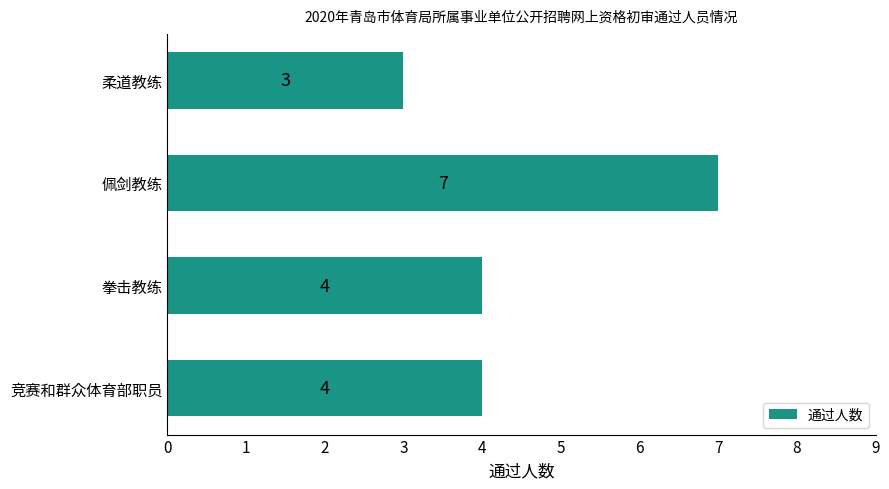

What is the minimum value shown in the chart?

3